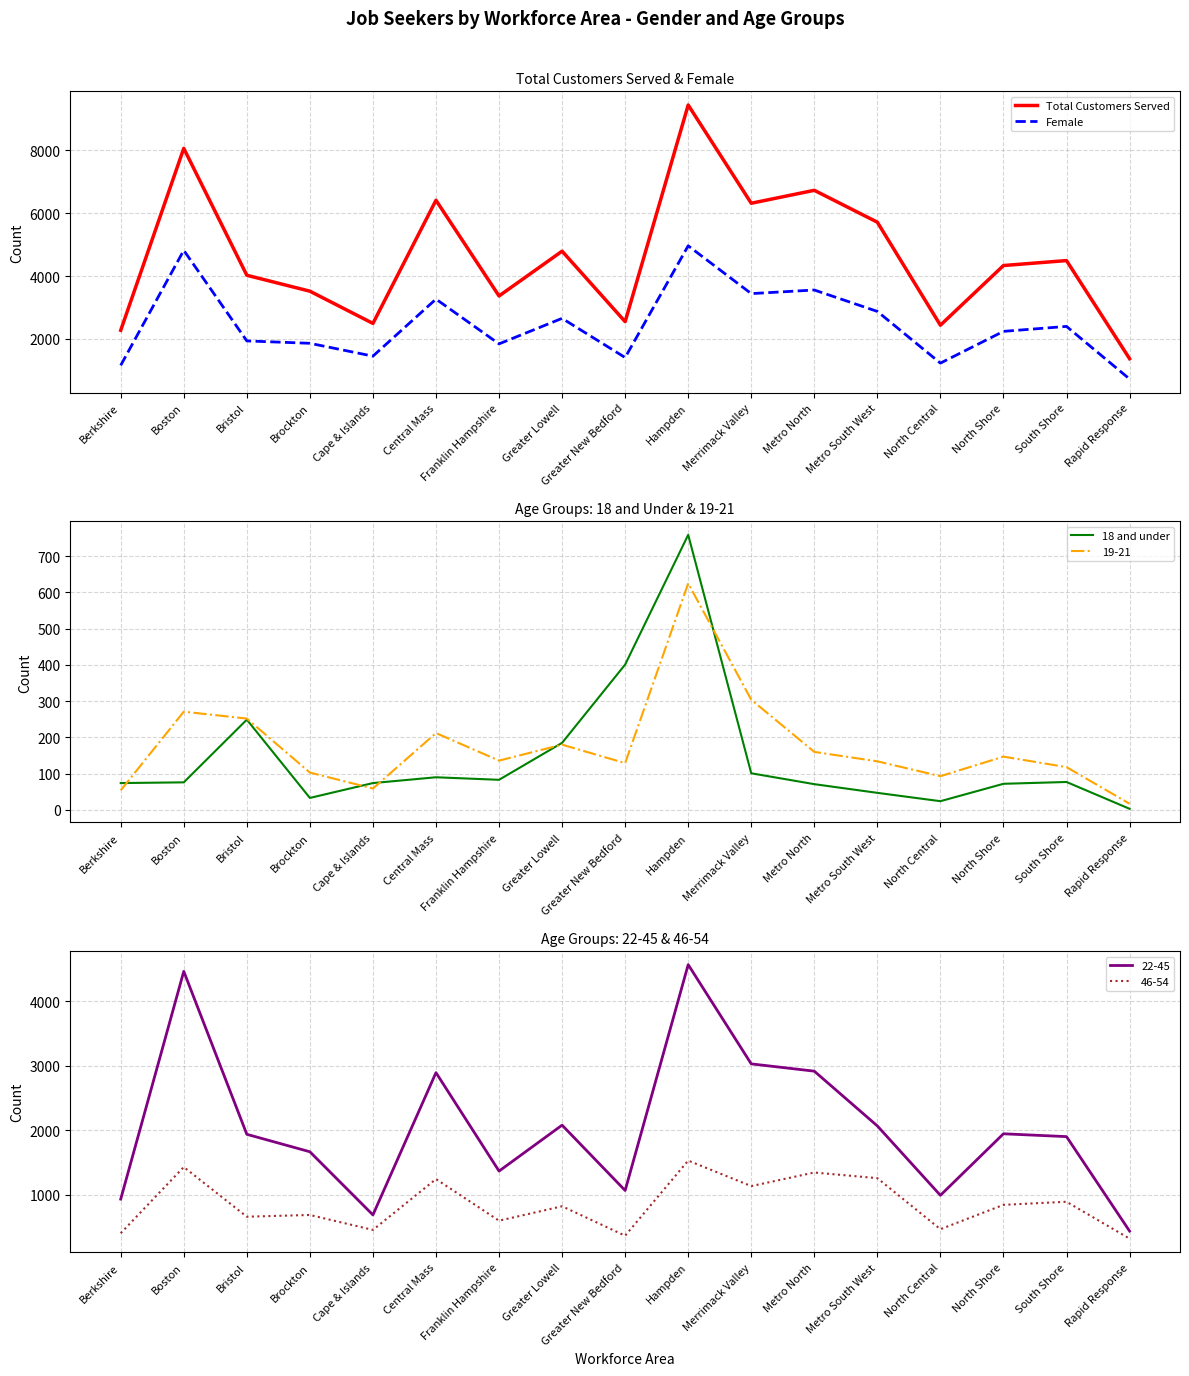

What are all the series names shown in the legend?

Total Customers Served, Female, 18 and under